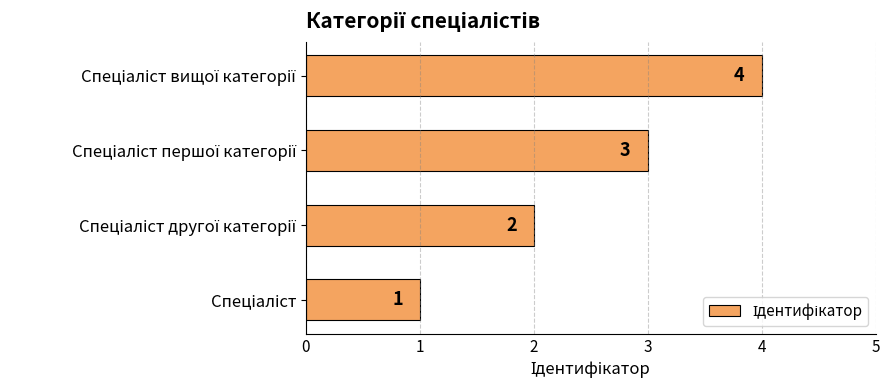

What is the sum of all values?

10